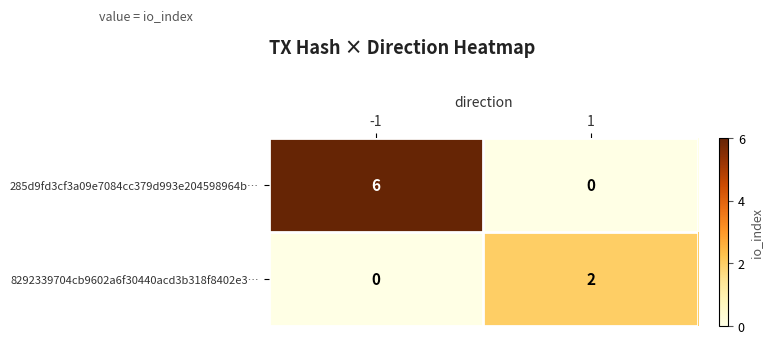

Rank the series by their maximum value, from highest to lowest.

285d9fd3cf3a09e7084cc379d993e204598964b…, 8292339704cb9602a6f30440acd3b318f8402e3…